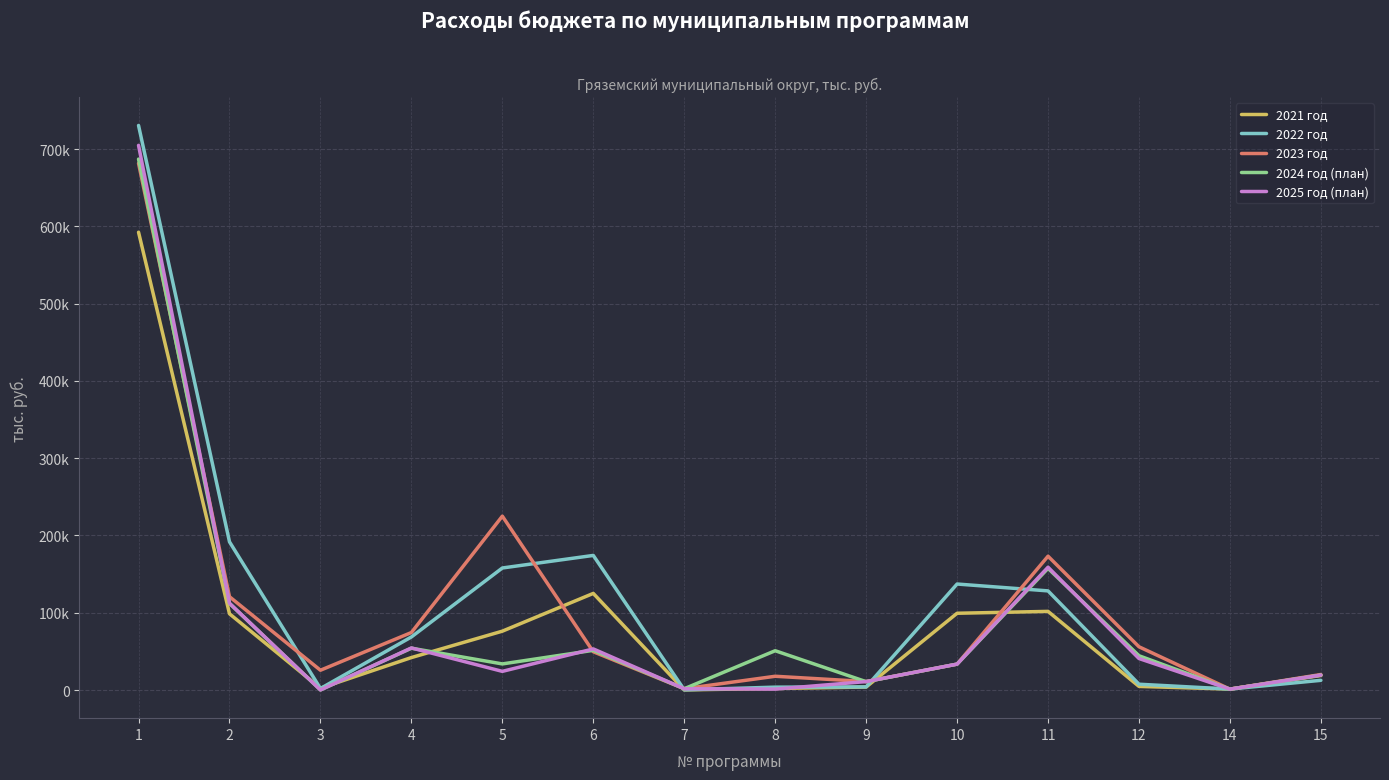

Rank the categories by 2025 год (план) value from lowest to highest.

3, 14, 8, 7, 9, 15, 5, 10, 12, 6, 4, 2, 11, 1